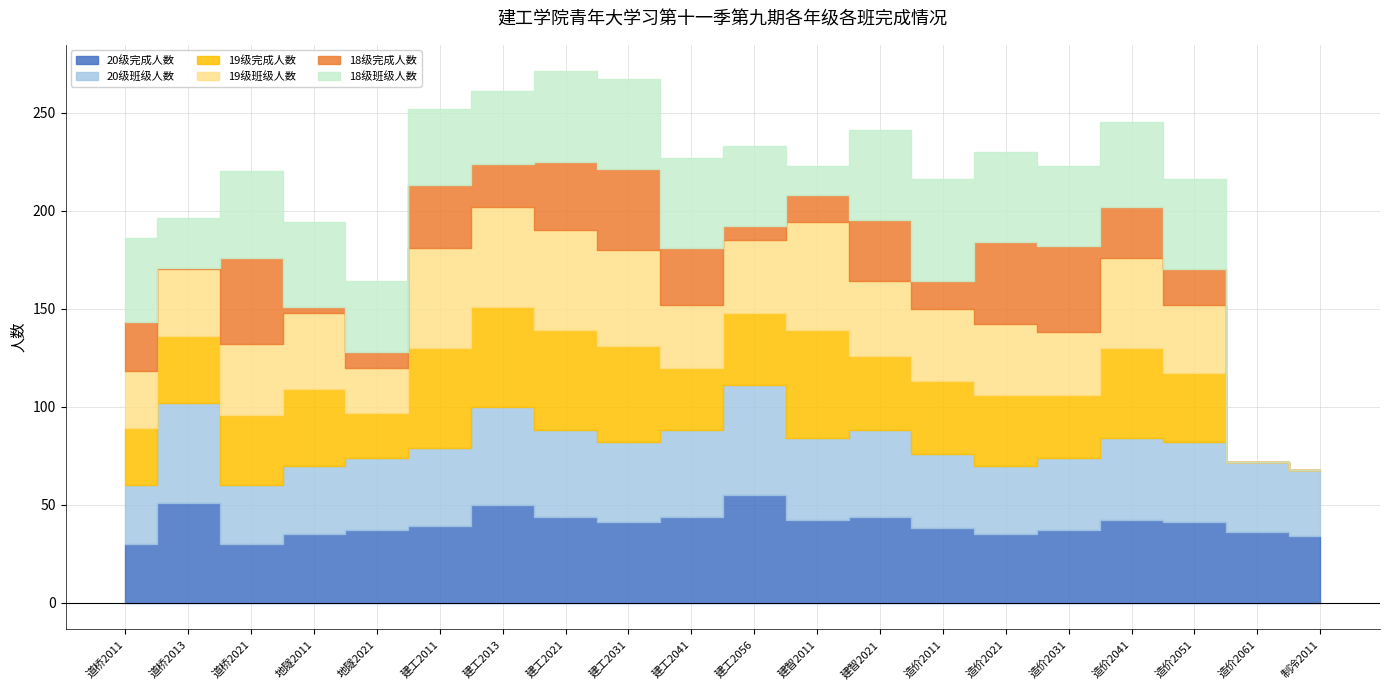

True or false: 20级完成人数 has more than 2 interior local peaks.

True